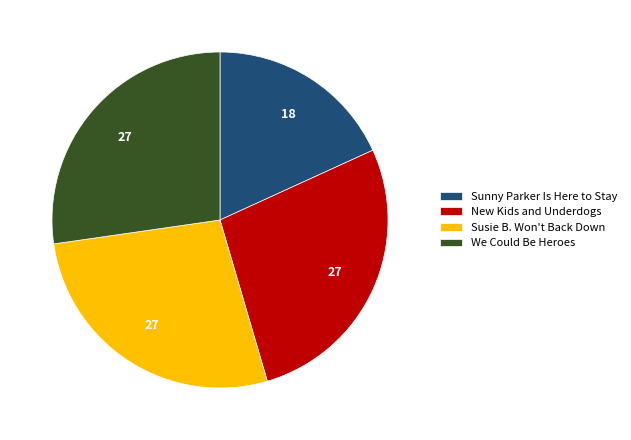

Is it true that Sunny Parker Is Here to Stay is 18% of the pie?

True